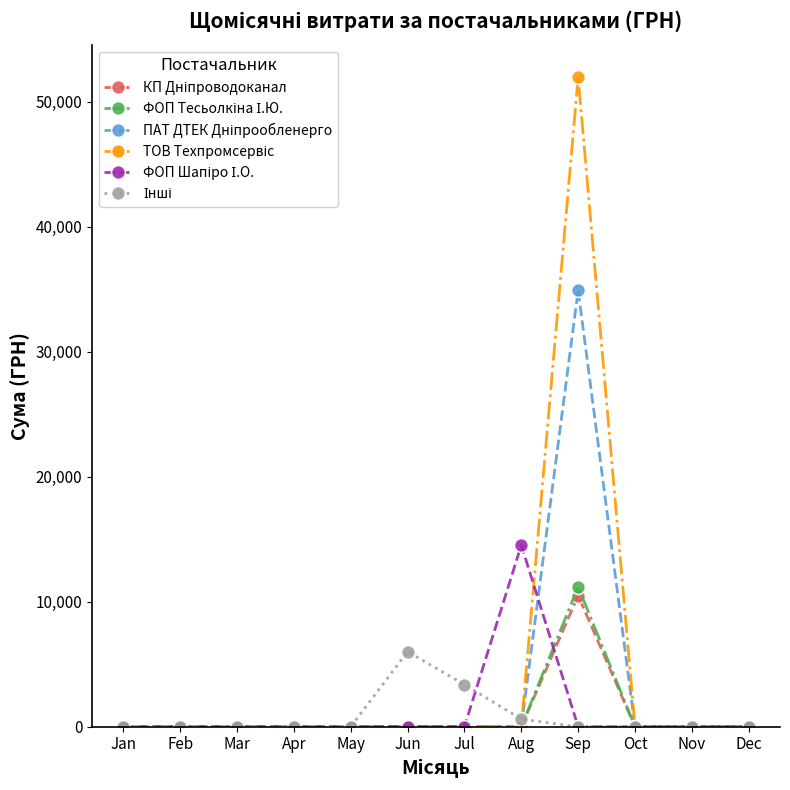

At which category does the chart reach its peak across all series?

Sep